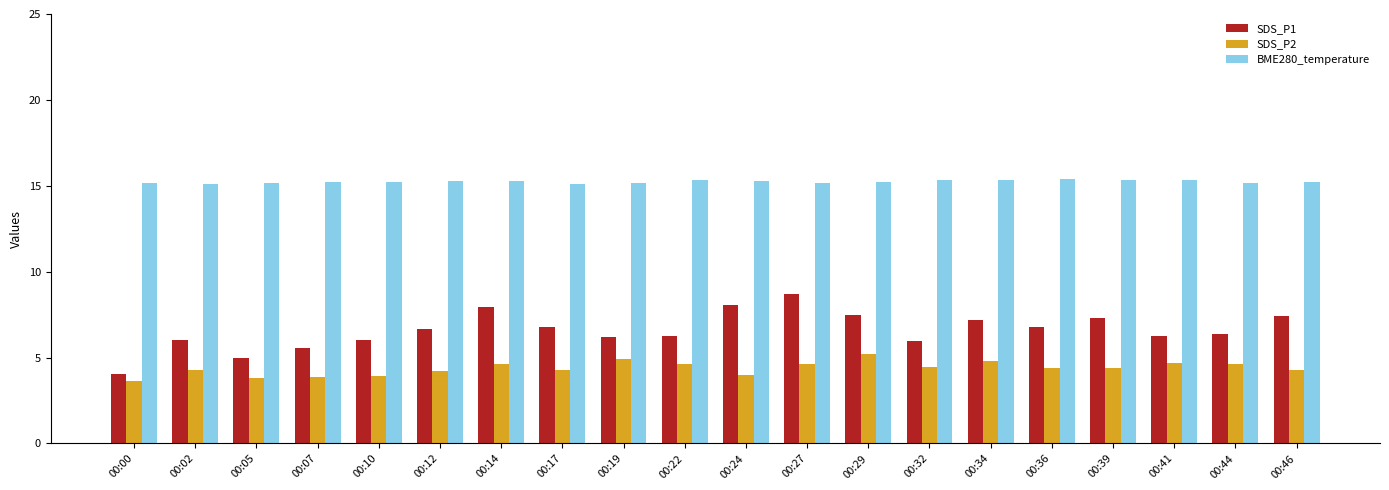

What is the average value of the SDS_P1 series?

6.6